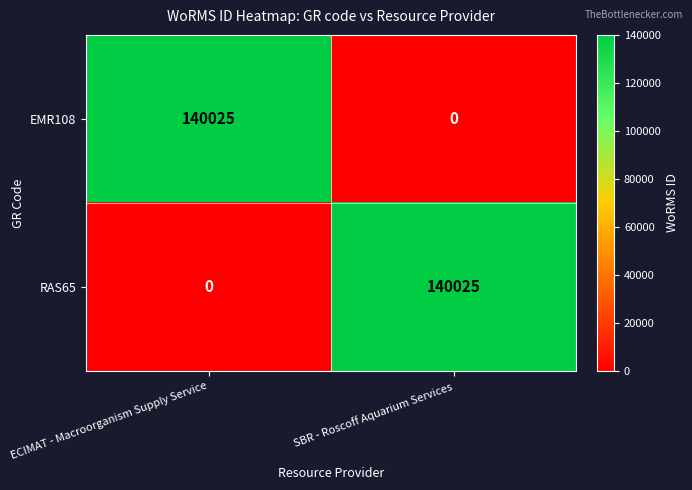

What is the total value across all series at SBR - Roscoff Aquarium Services?

140025